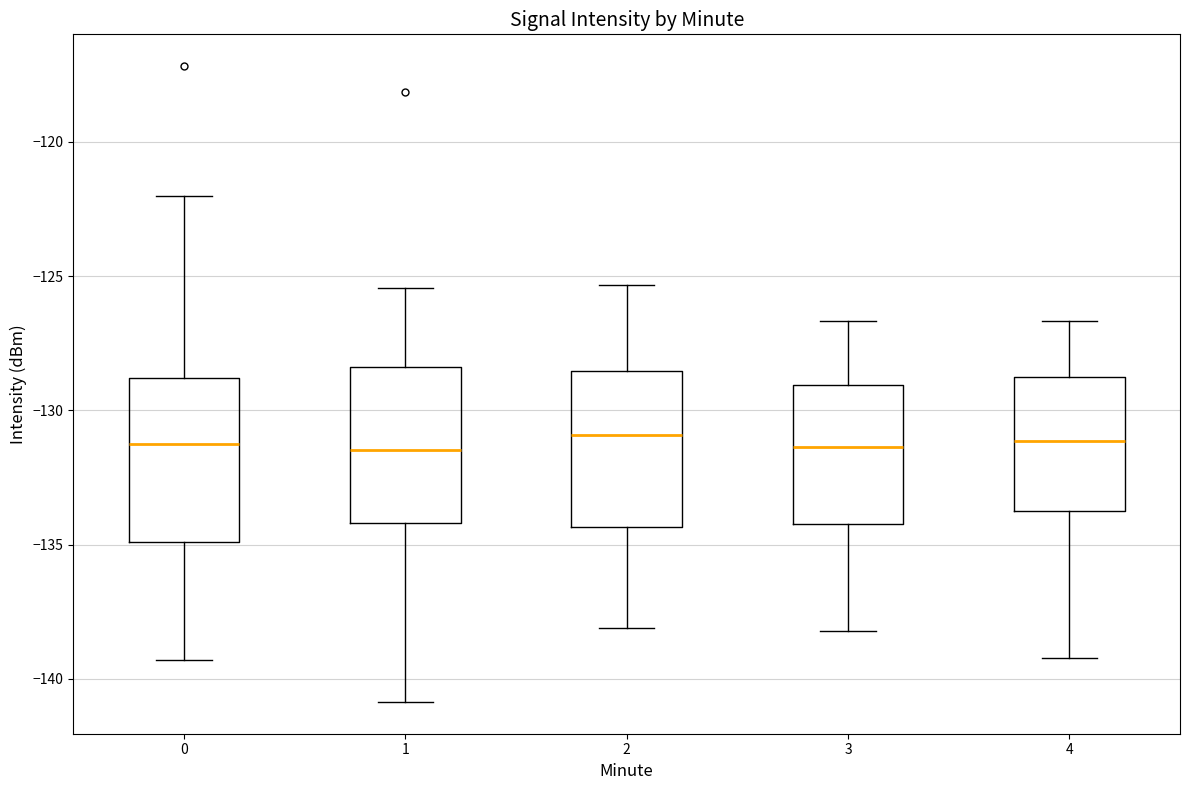

Reading left to right, read every box against the y-axis: the position of its median line, the range the box covers, and the ends of its whiskers. The values are not printed on the chart, so give them approximately, as read against the axis.

0: median -131.5, box -135.0 to -129.0, whiskers -139.5 to -122.0
1: median -131.5, box -134.0 to -128.5, whiskers -141.0 to -125.5
2: median -131.0, box -134.5 to -128.5, whiskers -138.0 to -125.5
3: median -131.5, box -134.0 to -129.0, whiskers -138.0 to -126.5
4: median -131.0, box -133.5 to -128.5, whiskers -139.0 to -126.5